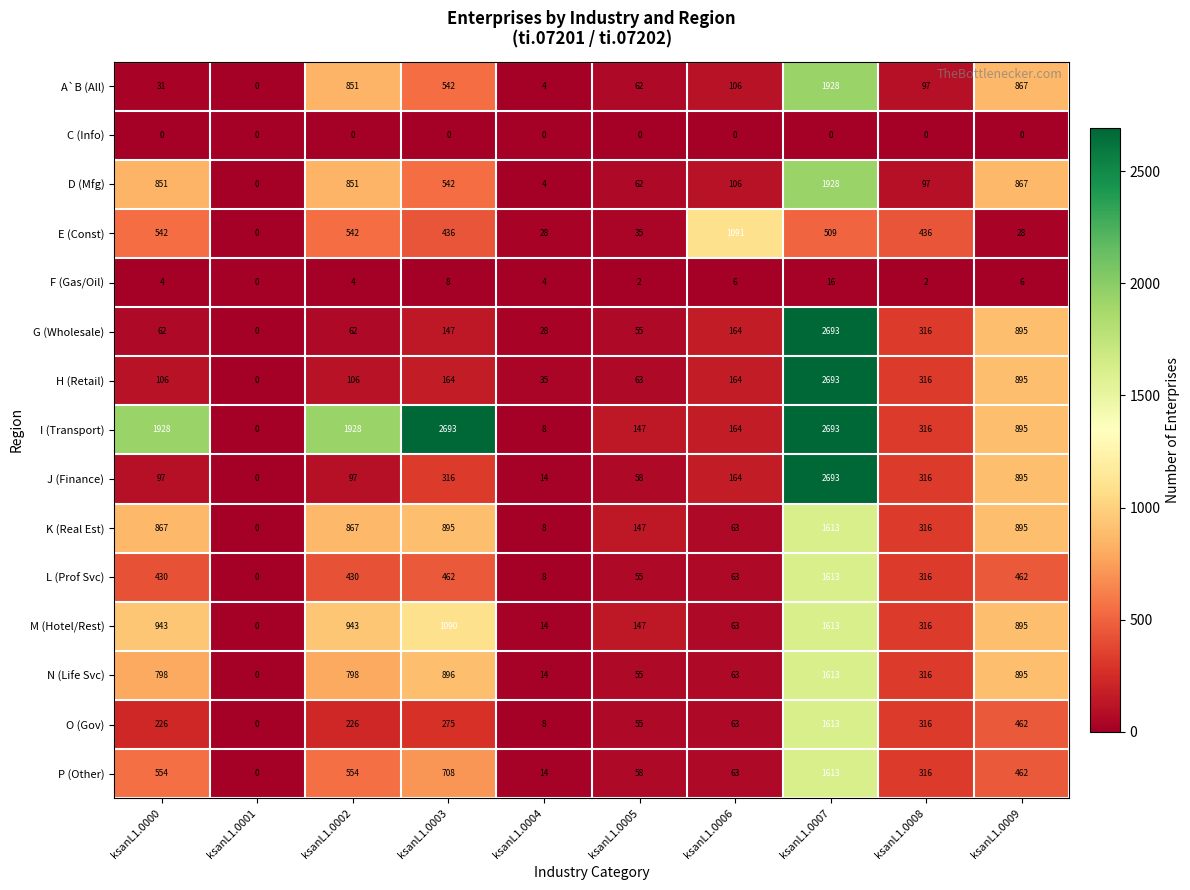

Where is M (Hotel/Rest) nearest to the value 806?

ksanL1.0009